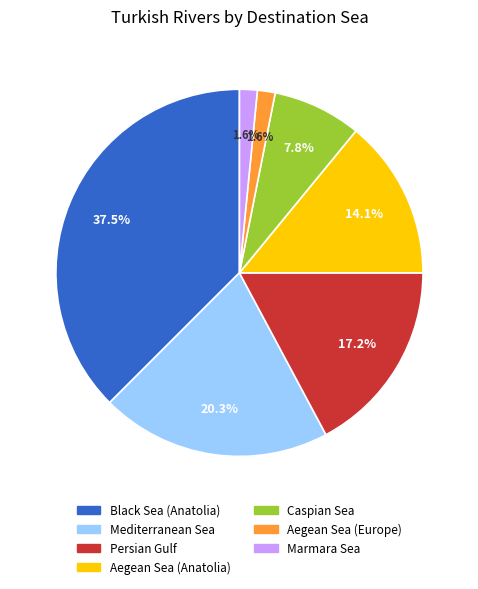

Count the number of slices in the pie.

7